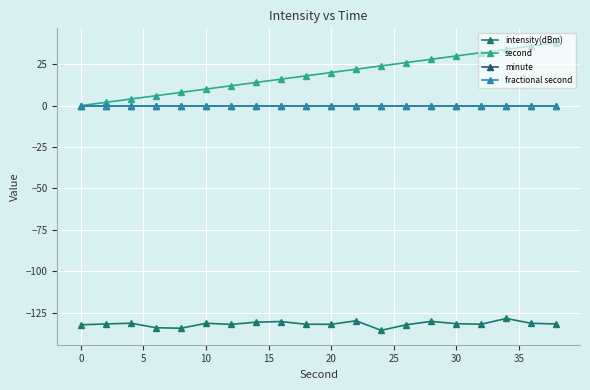

How many lines are shown in the chart?

4